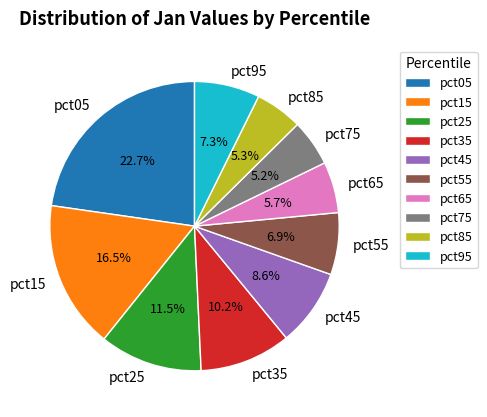

True or false: pct05 accounts for 23% of the total.

True